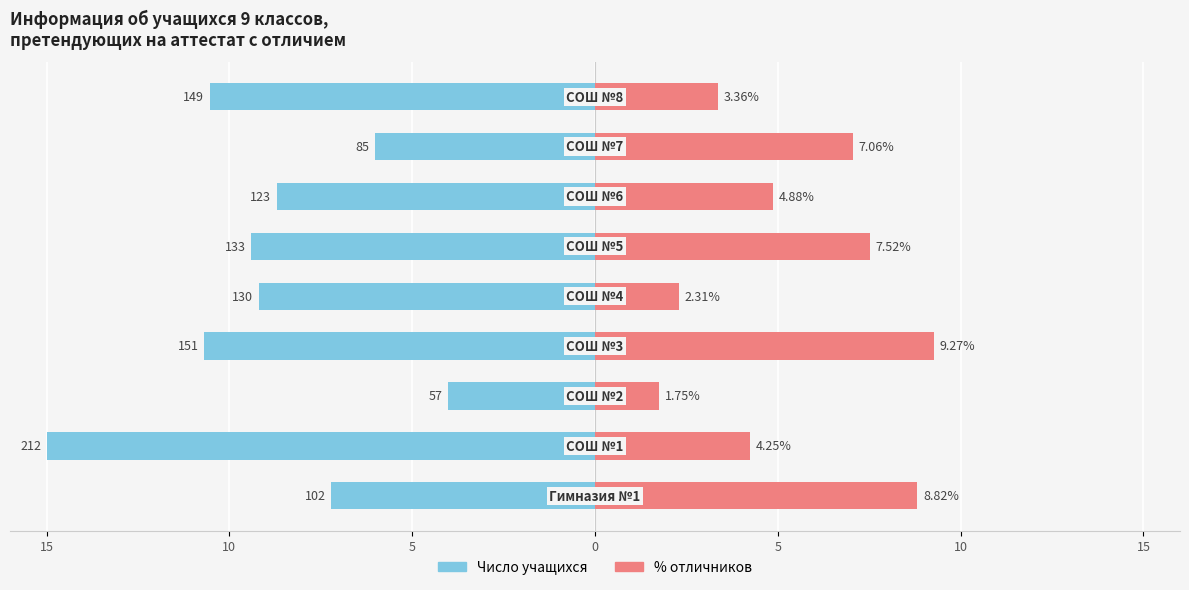

Are the bars horizontal?

Yes